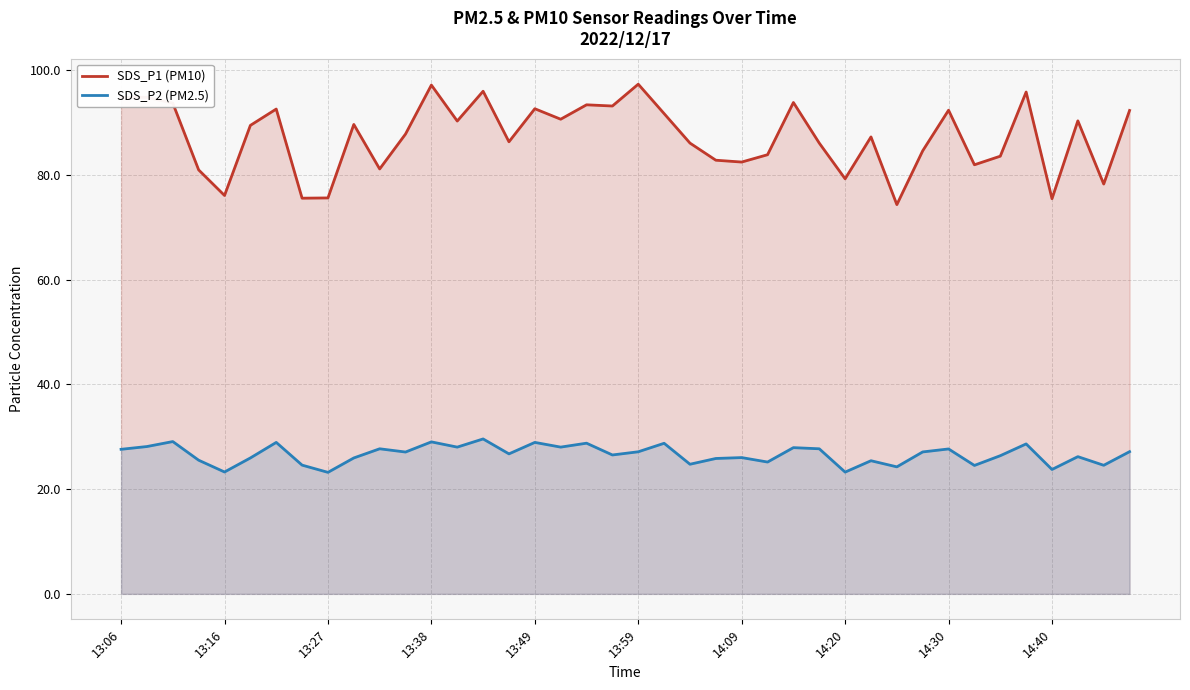

List the series in order of their peak value, highest first.

SDS_P1 (PM10), SDS_P2 (PM2.5)